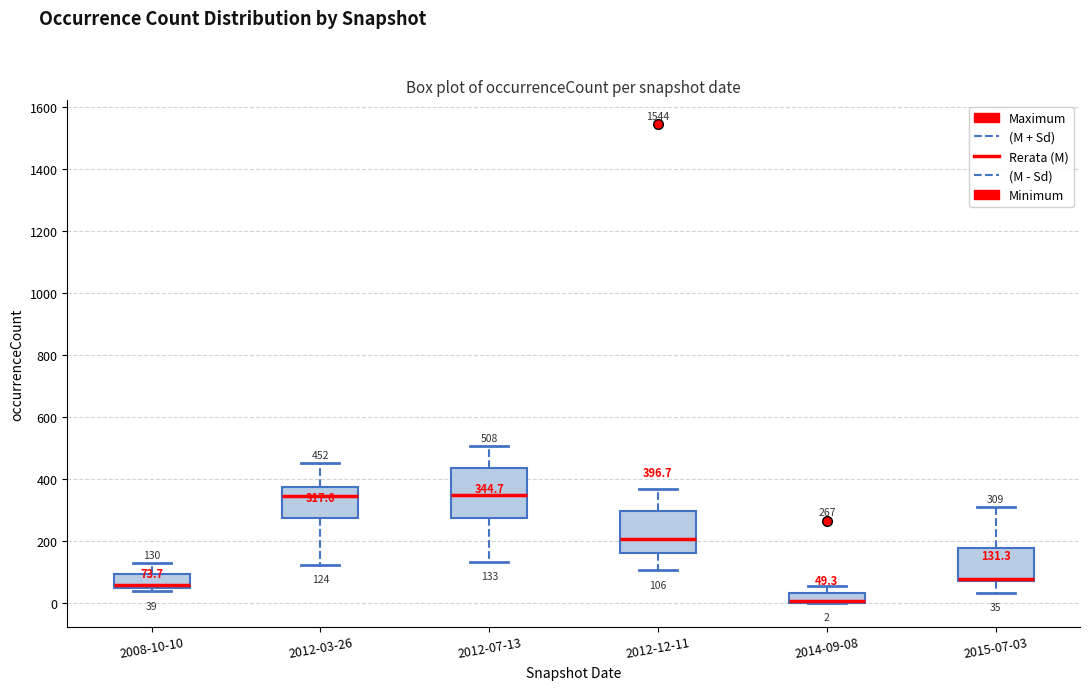

Comparing the boxes themselves (not the whiskers), which one is the tallest?

2012-07-13